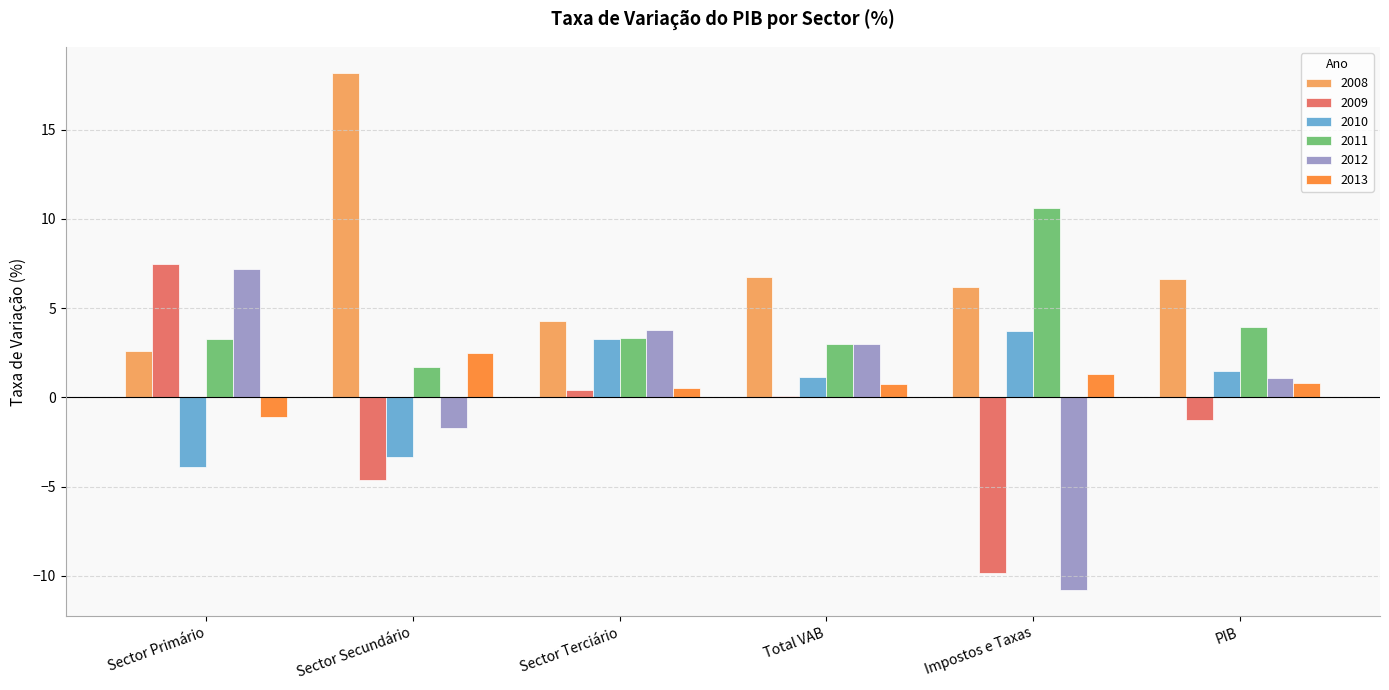

The value of 2011 at PIB is 4.0. True or false?

True